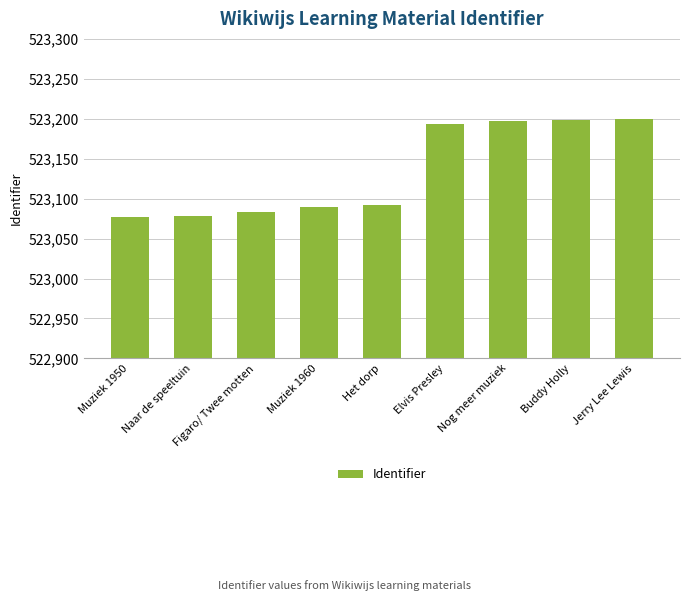

Are the bars grouped side by side (vs. stacked)?

No